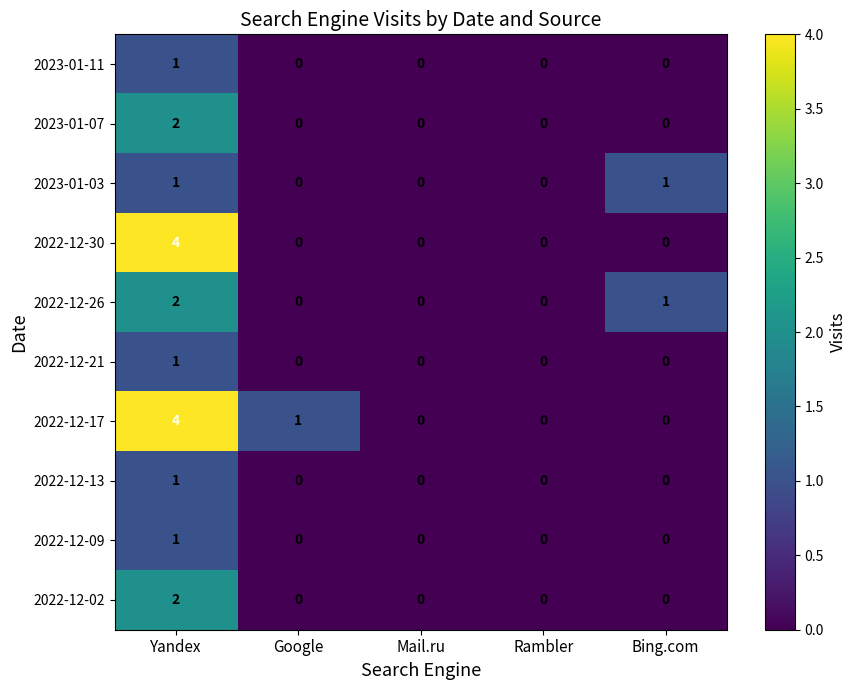

How many series are shown in this chart?

10